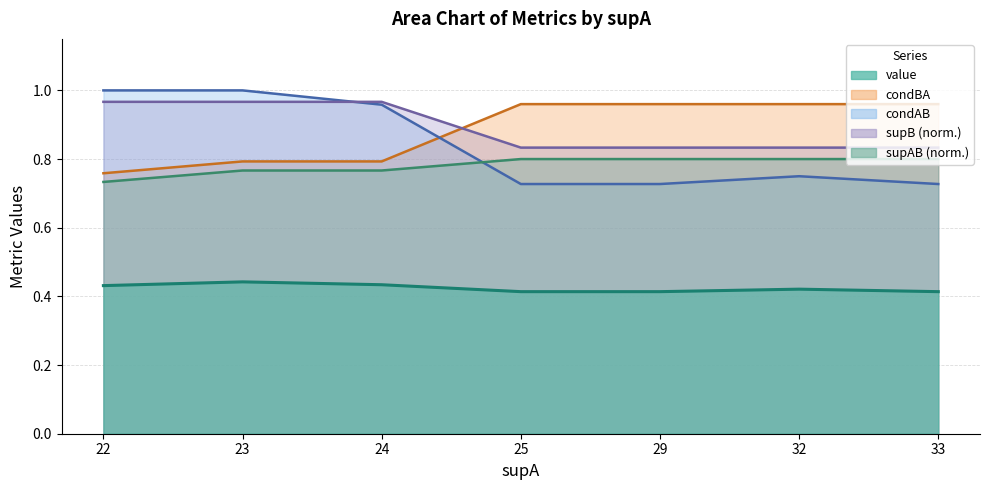

What is the highest value of the supB series?

1.0